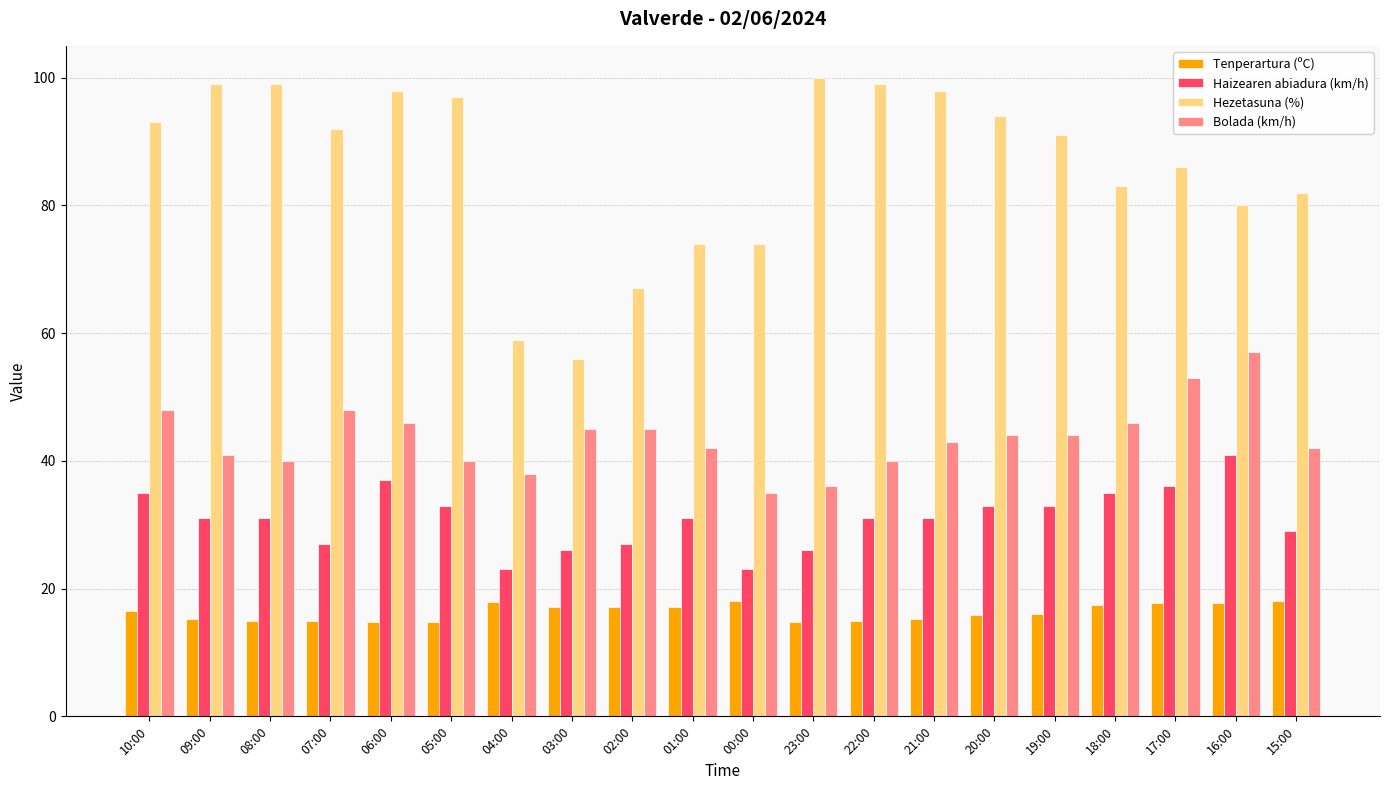

Which series changed the most between 21:00 and 18:00?

Hezetasuna (%)